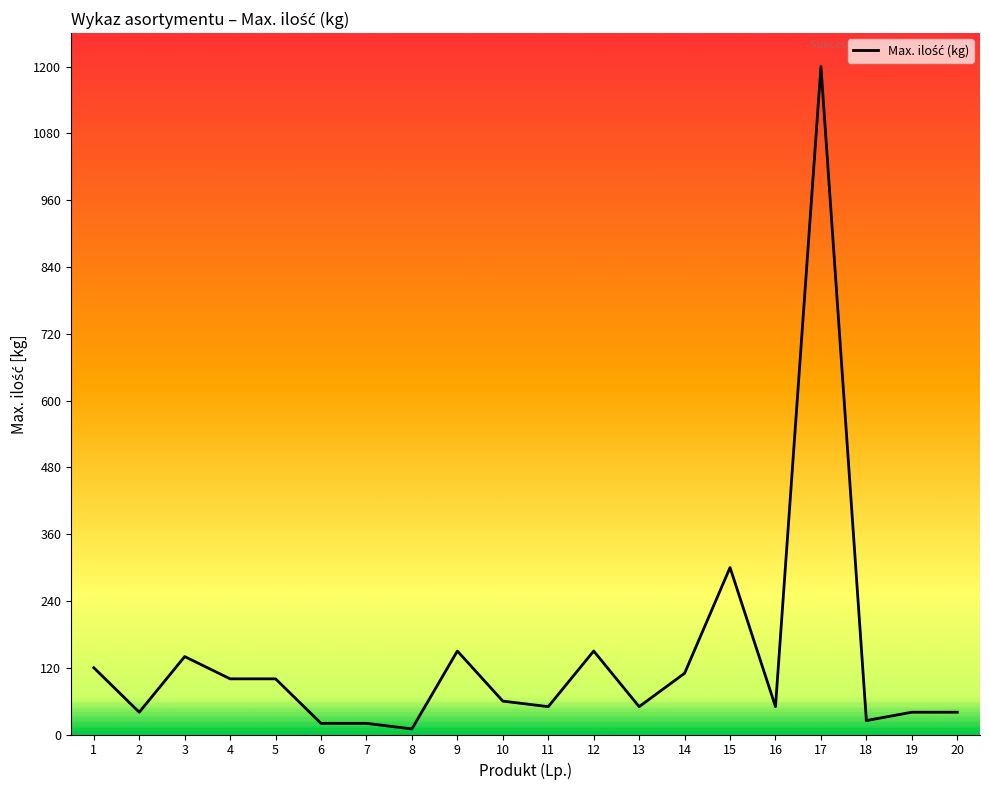

The value at 15 is 516. True or false?

False